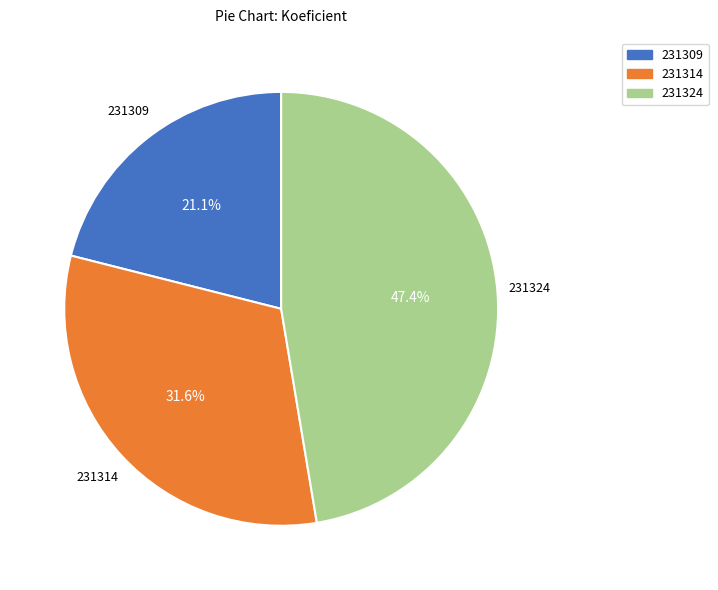

Is there any slice that represents more than half of the pie?

No